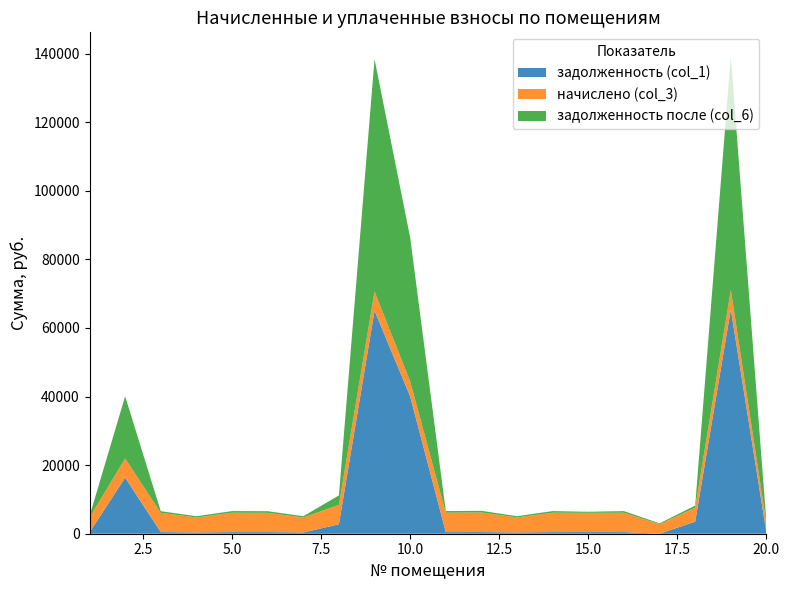

Reading left to right, what are all the values shown in this chart?

задолженность (col_1): 1=363.2	2=16342.4	3=469.5	4=364.6	5=471.1	6=468.1	7=364.6	8=2755.7	9=65007.2	10=40023.8	11=471.1	12=476.5	13=364.7	14=471.1	15=482.0	16=470.9	17=0.0	18=3516.1	19=65401.7	20=232.1
начислено (col_3): 1=4358.6	2=5591.9	3=5633.5	4=4375.3	5=5653.0	6=5629.0	7=4375.3	8=5653.0	9=5629.0	10=4375.3	11=5653.0	12=5717.8	13=4376.2	14=5653.0	15=5629.0	16=5651.2	17=2794.1	18=4078.3	19=5663.2	20=2784.8
задолженность после (col_6): 1=363.2	2=18147.2	3=469.5	4=364.6	5=471.2	6=469.1	7=364.6	8=2754.4	9=67736.4	10=41968.6	11=471.1	12=477.5	13=364.7	14=471.1	15=289.3	16=470.9	17=232.8	18=627.4	19=68147.4	20=232.1